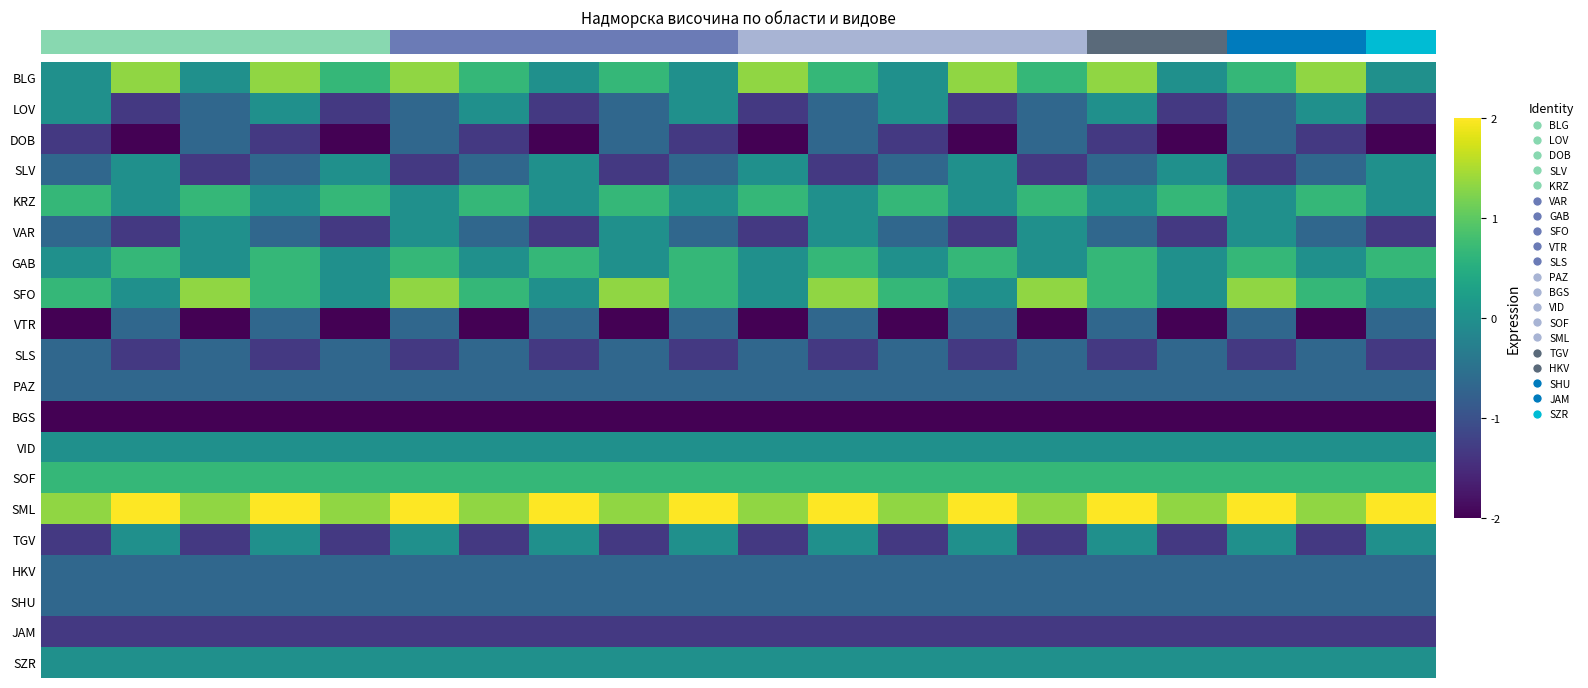

Count the number of data series in this chart.

20